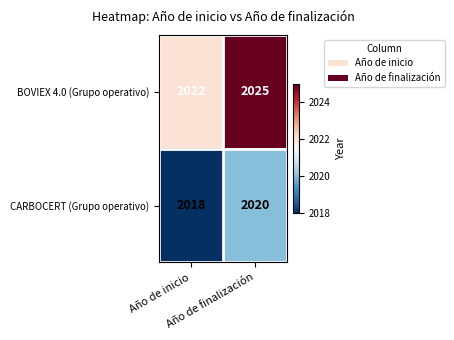

What is the average value of the BOVIEX 4.0 (Grupo operativo) series?

2024